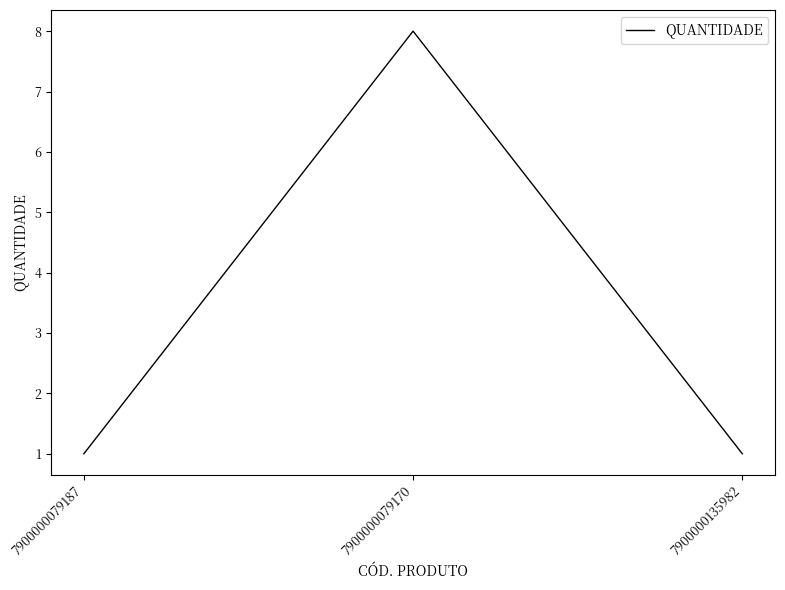

What is the difference between the maximum and minimum values?

7